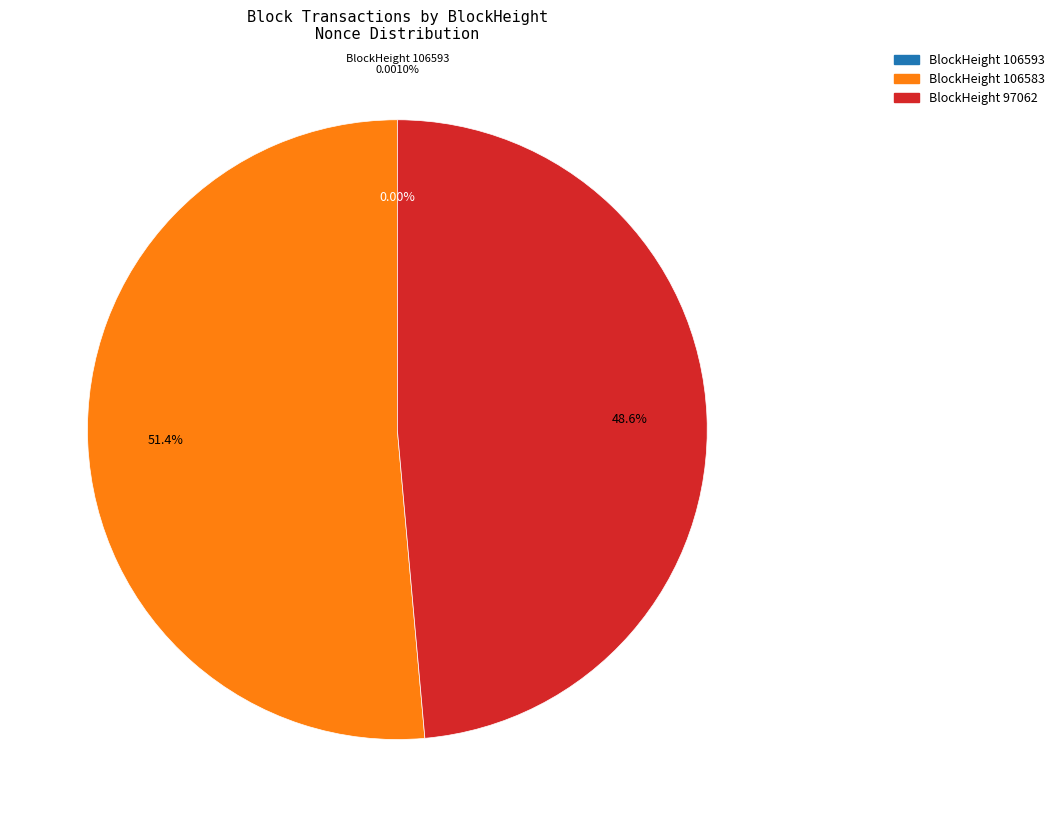

Is the sum of 97062 and 97068 greater than half?

No